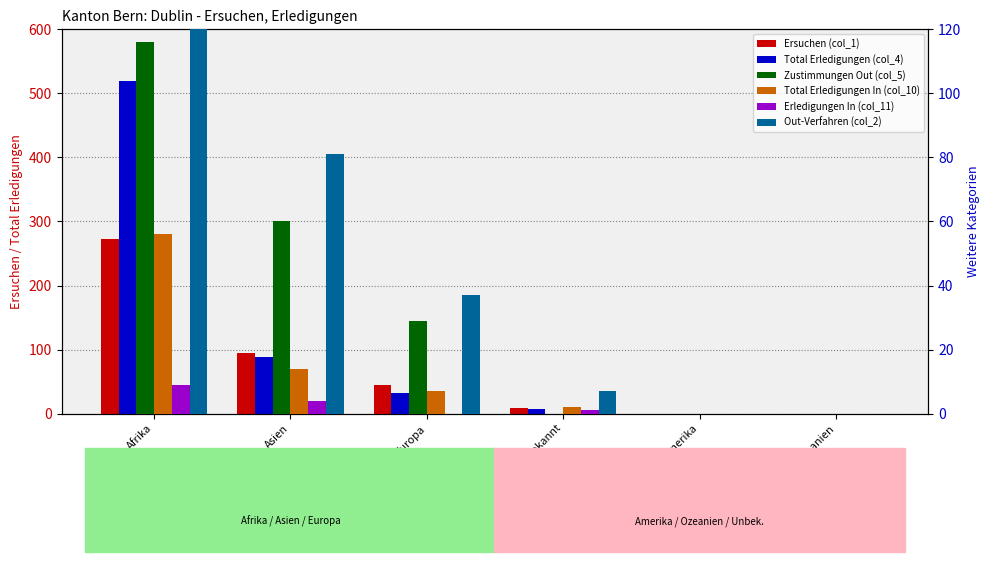

Is it true that Erledigungen In (col_11) equals 0 at Ozeanien?

True